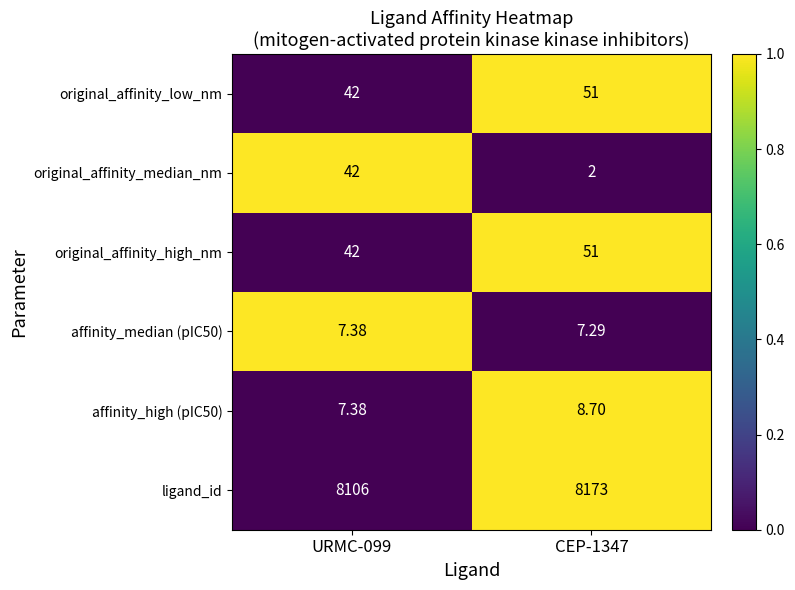

How many values in the affinity_high (pIC50) series exceed 8?

1